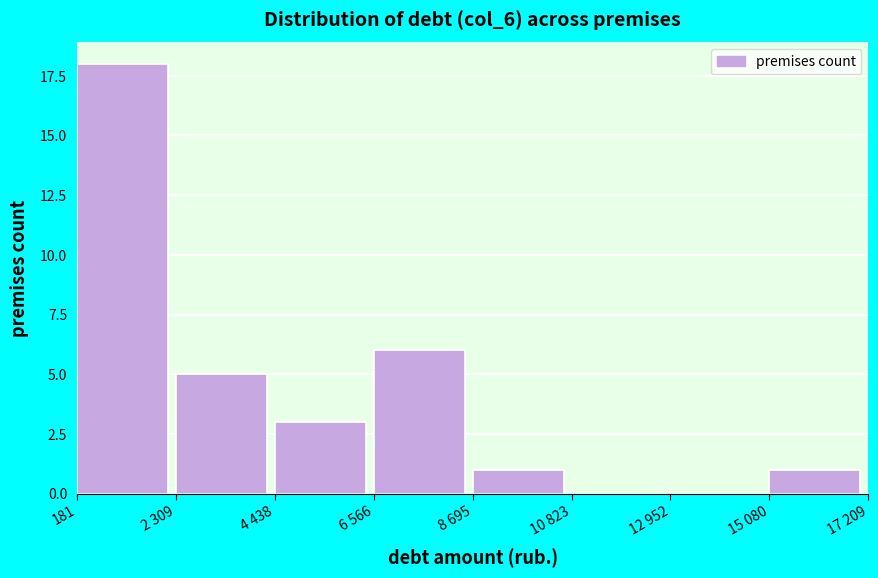

Reading right to left, what are all the values shown in this chart?

15 080=1	12 952=0	10 823=0	8 695=1	6 566=6	4 438=3	2 309=5	181=18